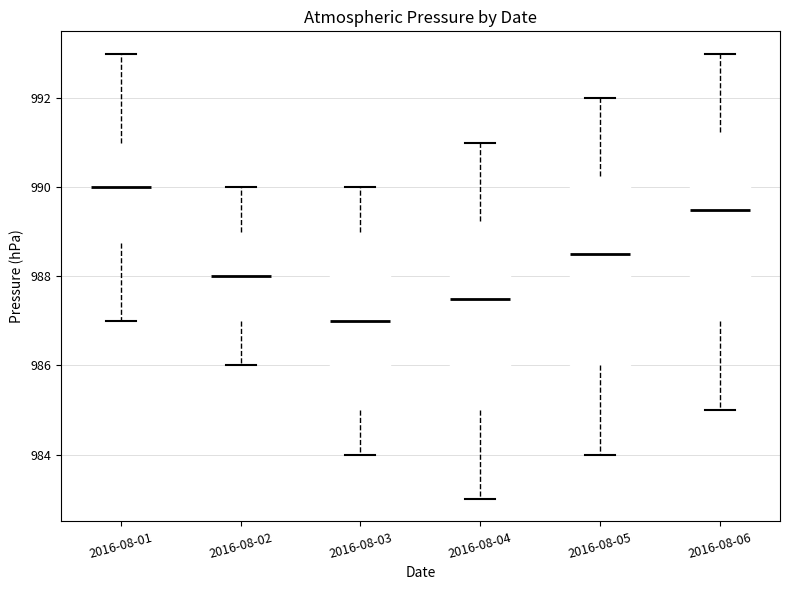

Which box has the lowest median line?

2016-08-03